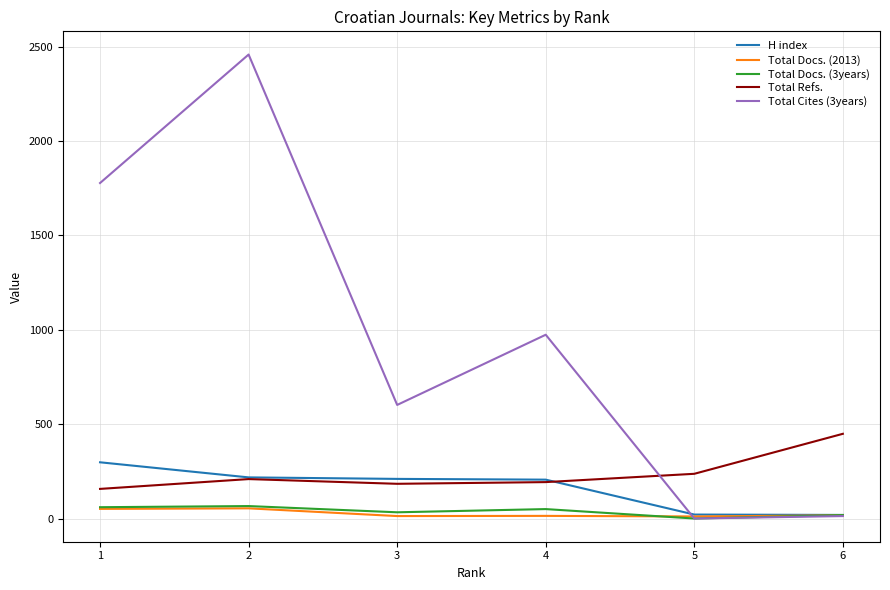

Between 1 and 3, which series saw the biggest shift?

Total Cites (3years)